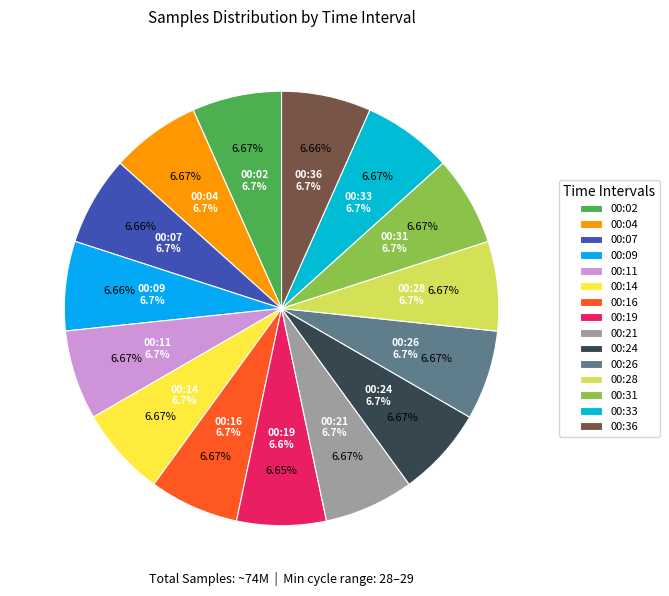

To the nearest percent, what portion does 00:26 represent?

7%